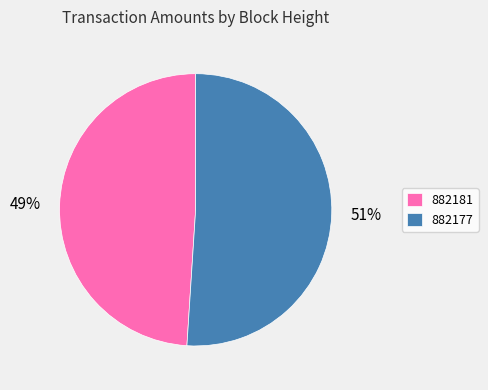

To the nearest percent, what percentage of the pie is 882177?

51%